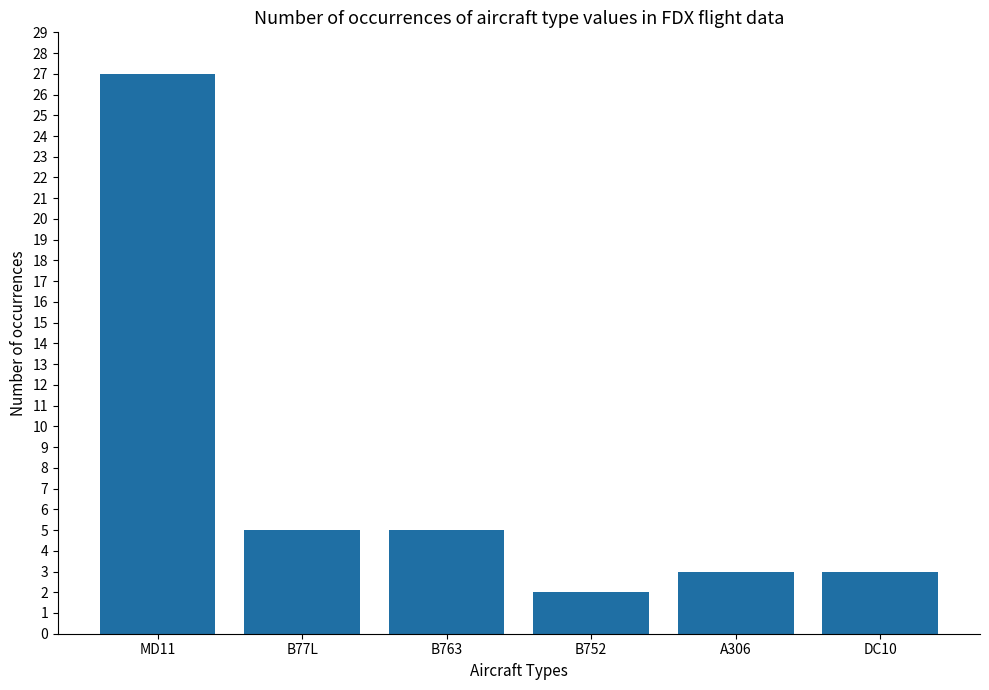

What is the greatest value displayed?

27